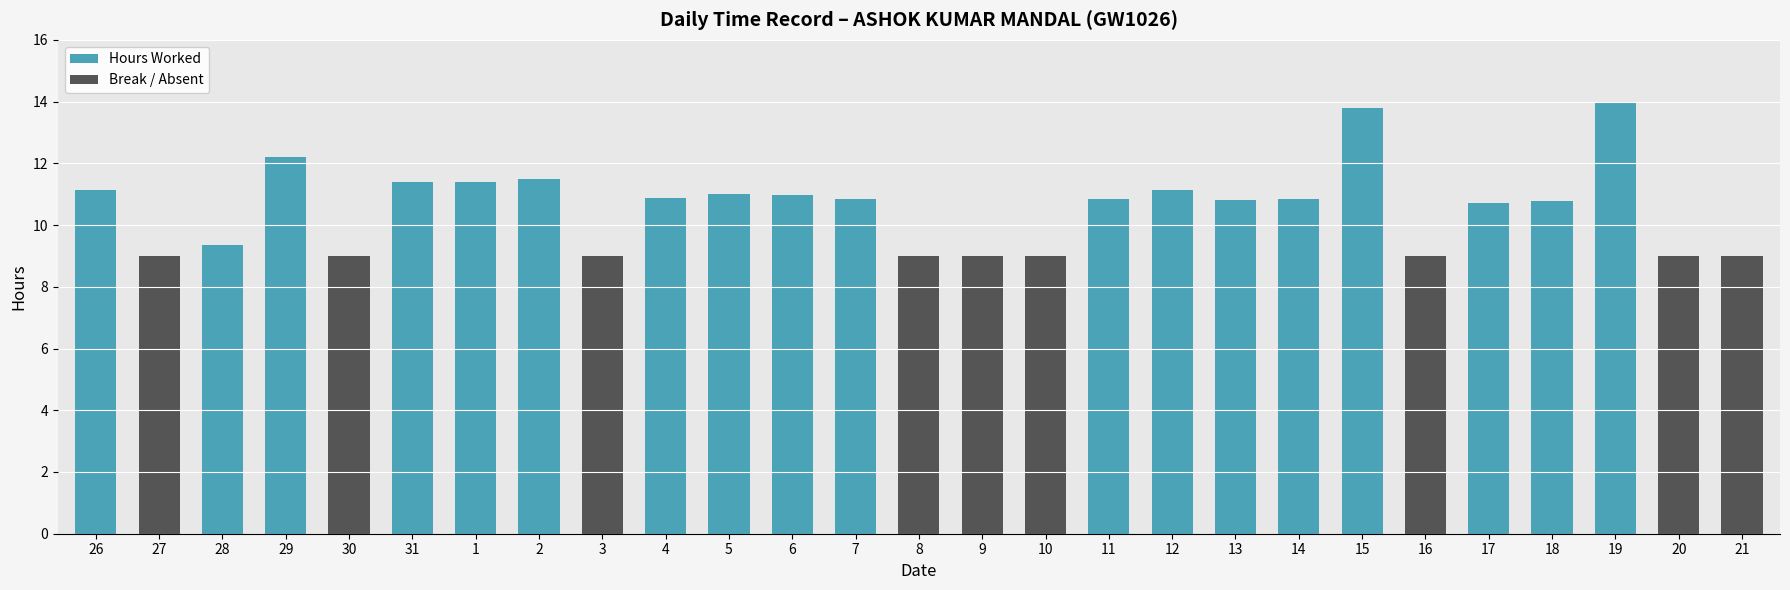

Read the Hours Worked value at 18.

10.8